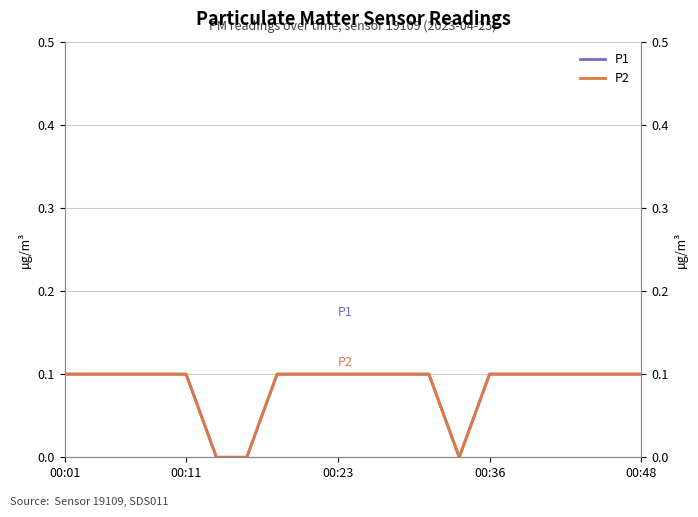

Reading right to left, extract all data points from this chart.

P1: 0.1	0.1	0.1	0.1	0.1	0.1	0.0	0.1	0.1	0.1	0.1	0.1	0.1	0.0	0.0	0.1	0.1	0.1	0.1	0.1
P2: 0.1	0.1	0.1	0.1	0.1	0.1	0.0	0.1	0.1	0.1	0.1	0.1	0.1	0.0	0.0	0.1	0.1	0.1	0.1	0.1